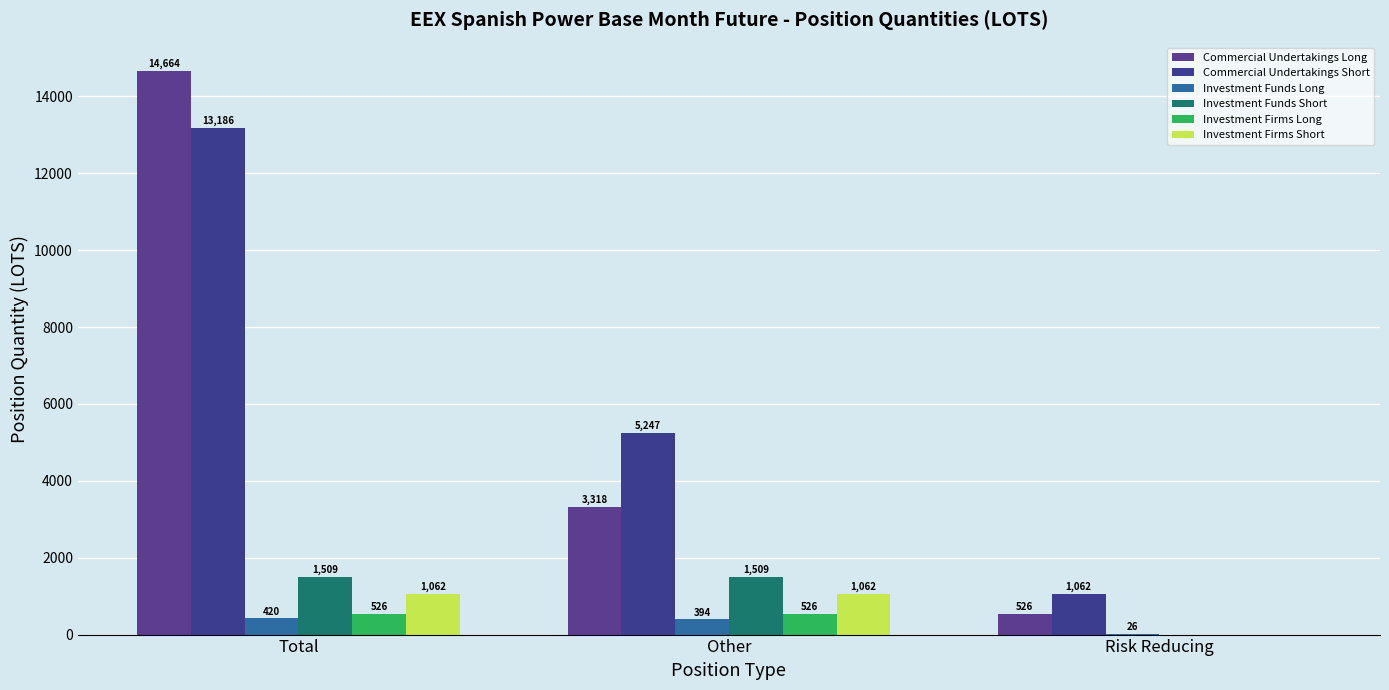

At which category is the sum across all series the highest?

Total